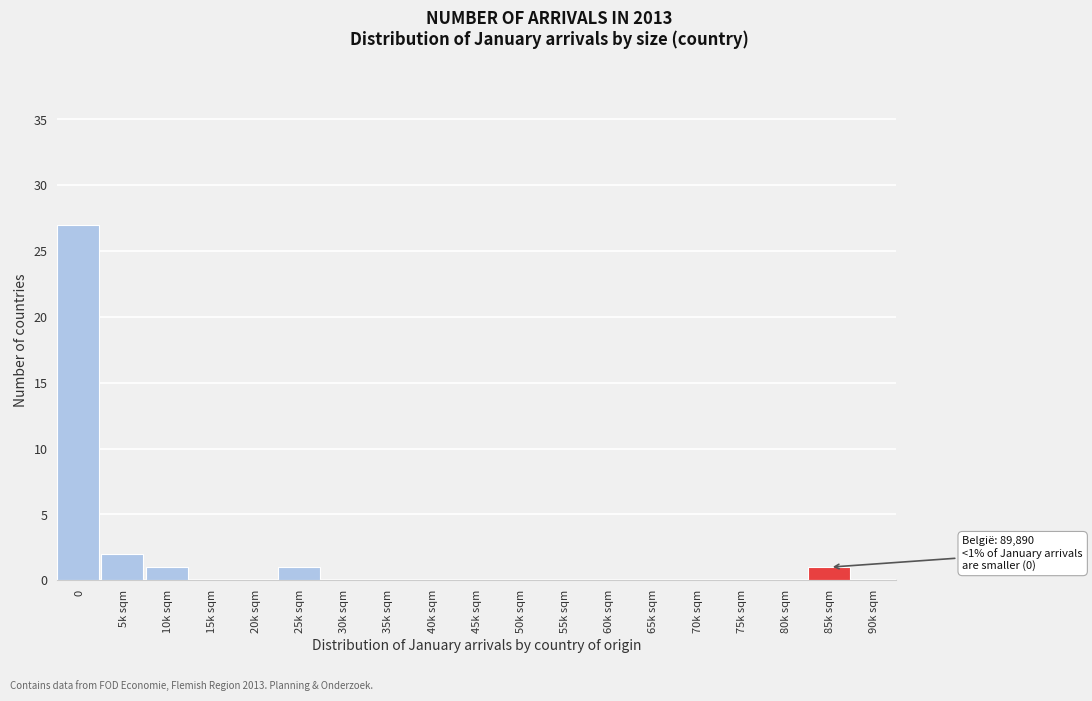

Reading left to right, extract all data points from this chart.

0=27	5k sqm=2	10k sqm=1	15k sqm=0	20k sqm=0	25k sqm=1	30k sqm=0	35k sqm=0	40k sqm=0	45k sqm=0	50k sqm=0	55k sqm=0	60k sqm=0	65k sqm=0	70k sqm=0	75k sqm=0	80k sqm=0	85k sqm=1	90k sqm=0